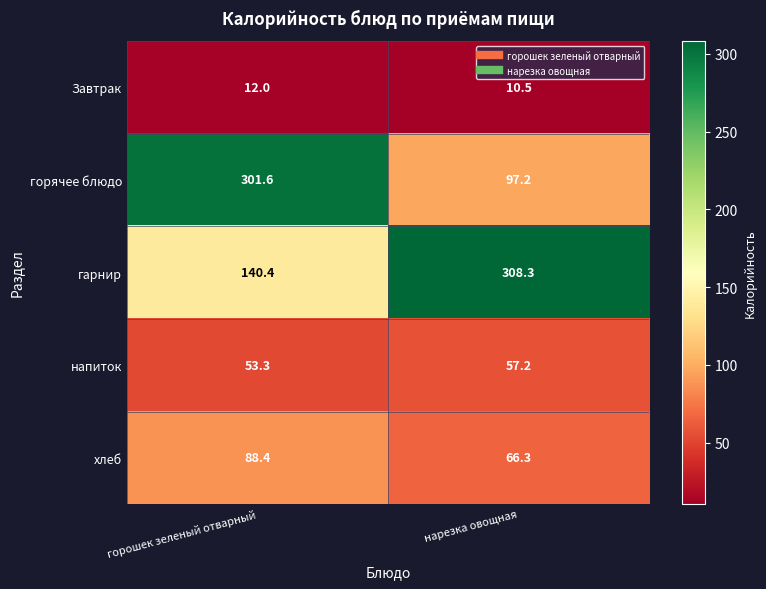

How many data points does each series have?

2